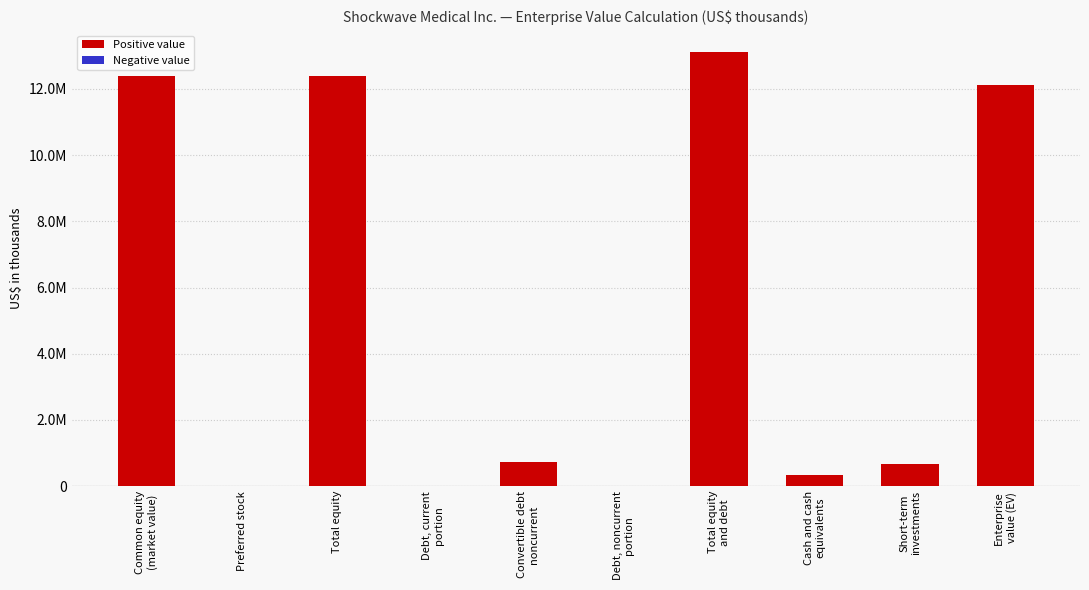

The chart shows a value of 12389369 at Total equity. True or false?

True